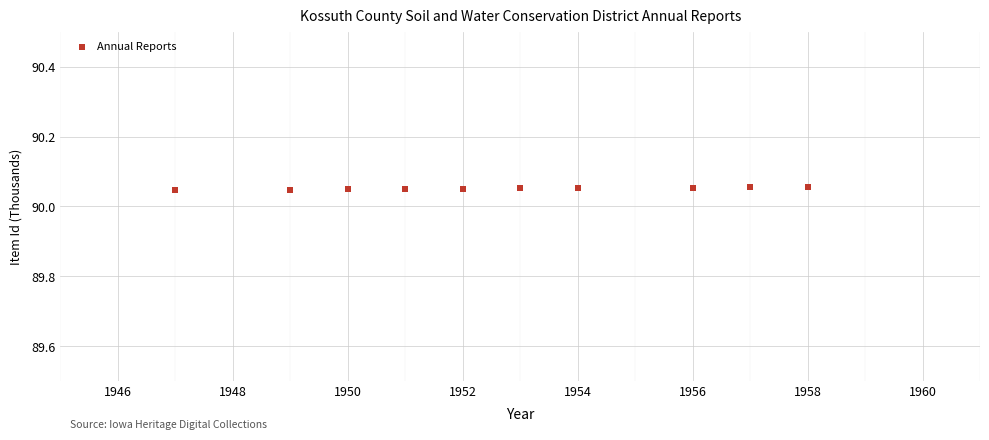

What is the range of X values (max minus min)?

11.0